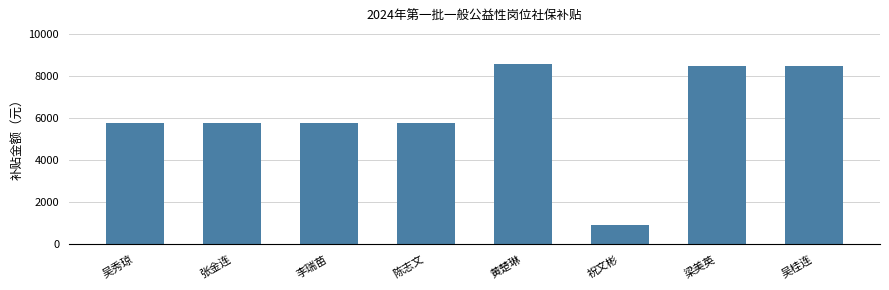

Which has a higher value, 吴桂连 or 李瑞苗?

吴桂连